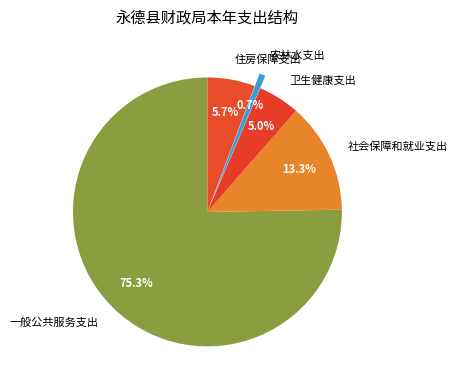

Is there a majority slice in this chart?

Yes